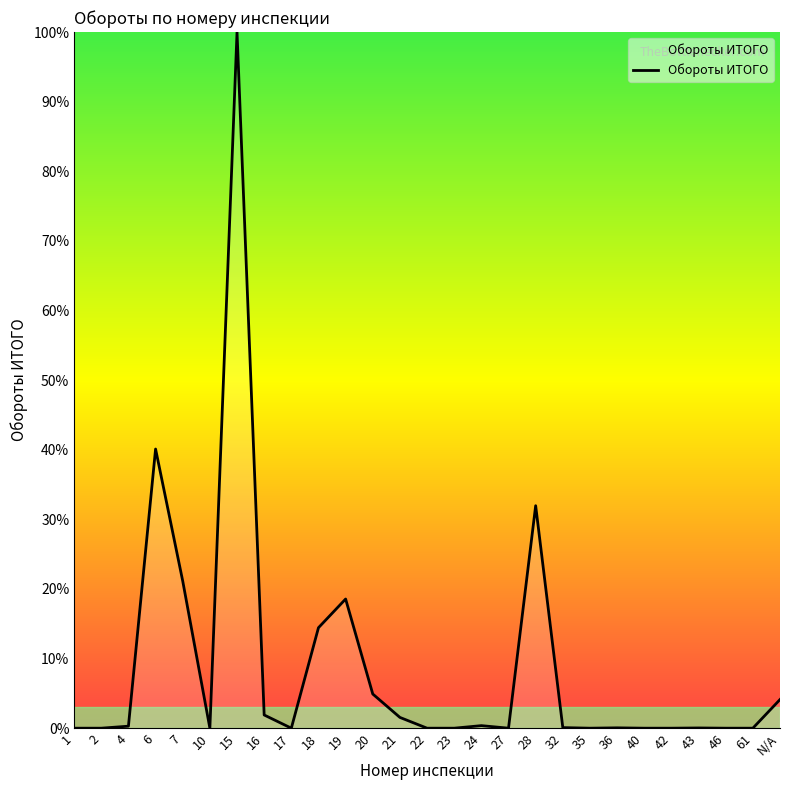

Which label corresponds to the largest value in the chart?

15